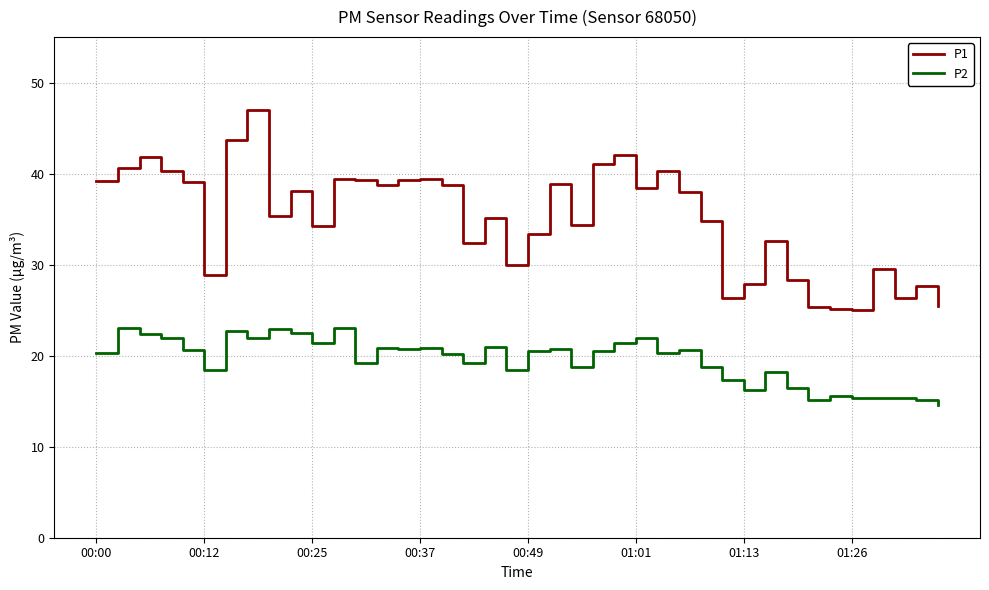

True or false: P2 and P1 intersect in this chart.

False